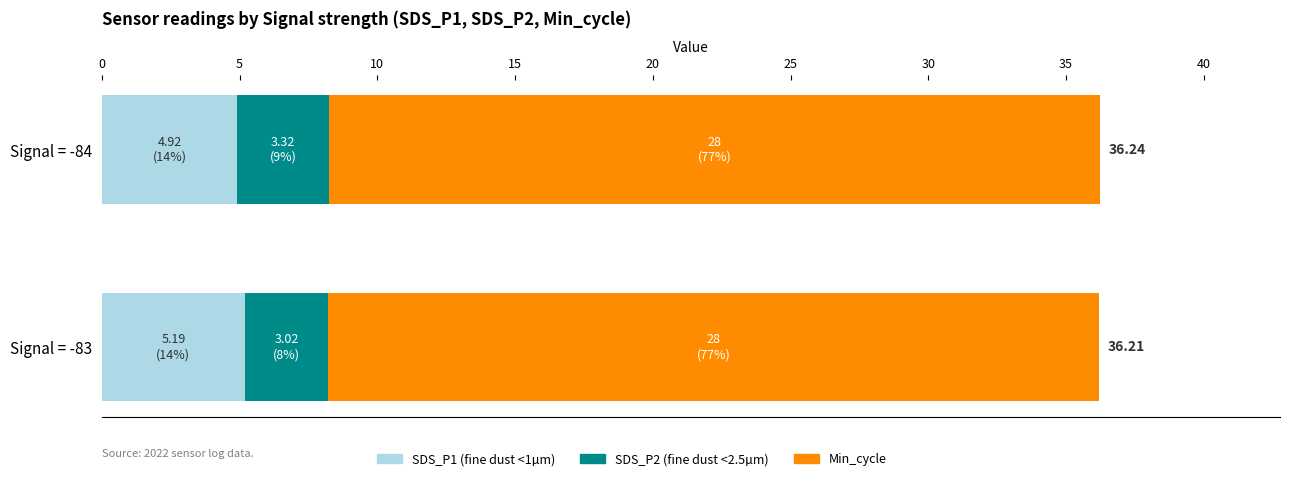

What is the total value across all series at Signal = -84?

36.2